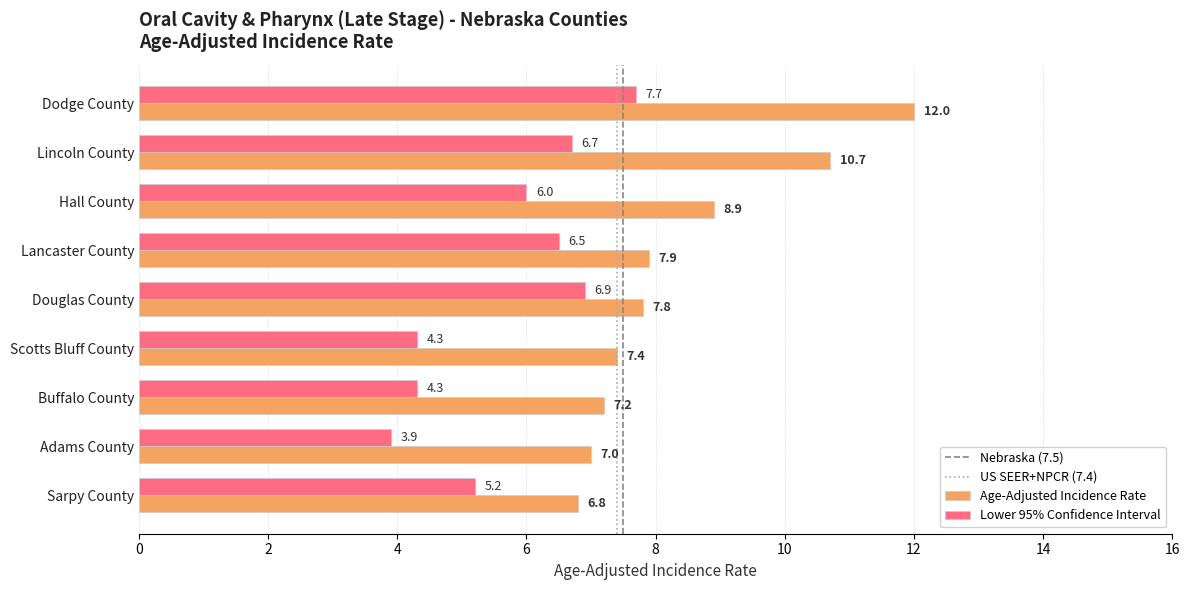

At which label does Lower 95% Confidence Interval reach its minimum?

Adams County